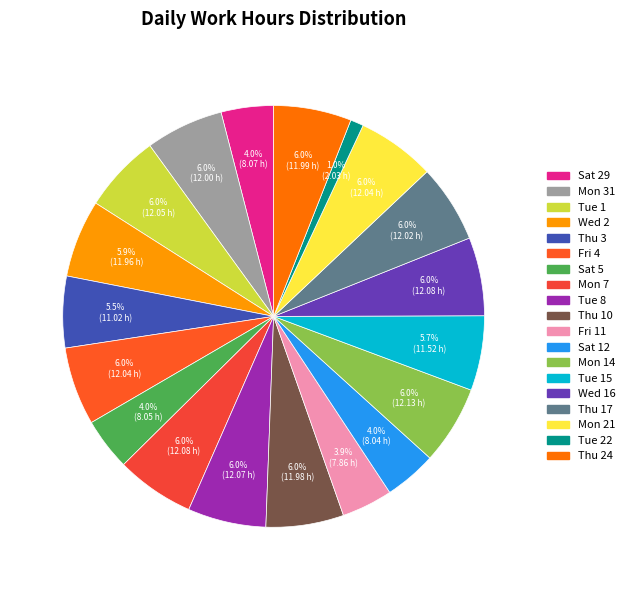

Rank the categories by value from lowest to highest.

Tue 22, Fri 11, Sat 12, Sat 5, Sat 29, Thu 3, Tue 15, Wed 2, Thu 10, Thu 24, Mon 31, Thu 17, Fri 4, Mon 21, Tue 1, Tue 8, Mon 7, Wed 16, Mon 14